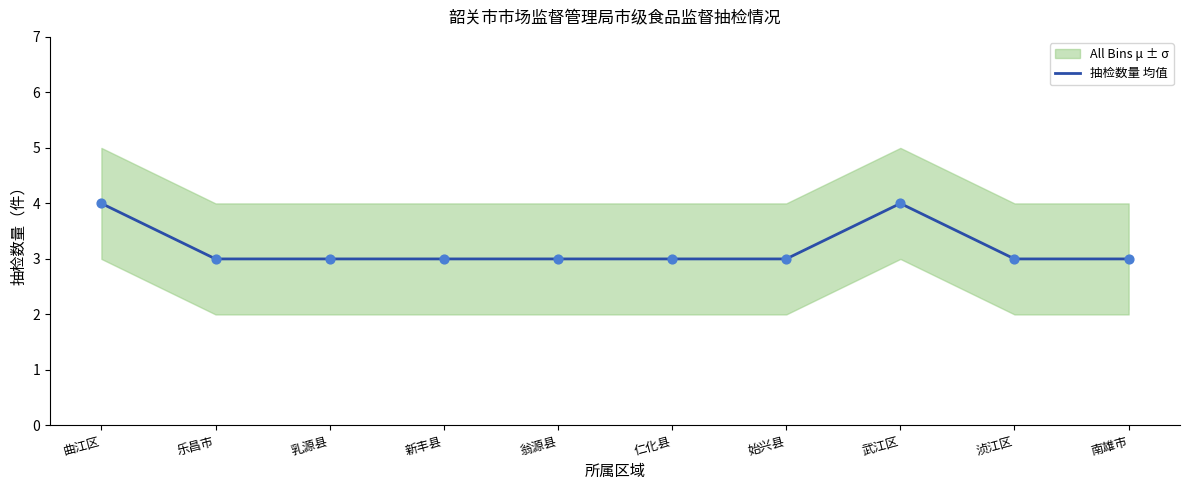

Approximately how many times larger is the value at 乳源县 compared to 乐昌市?

1.0